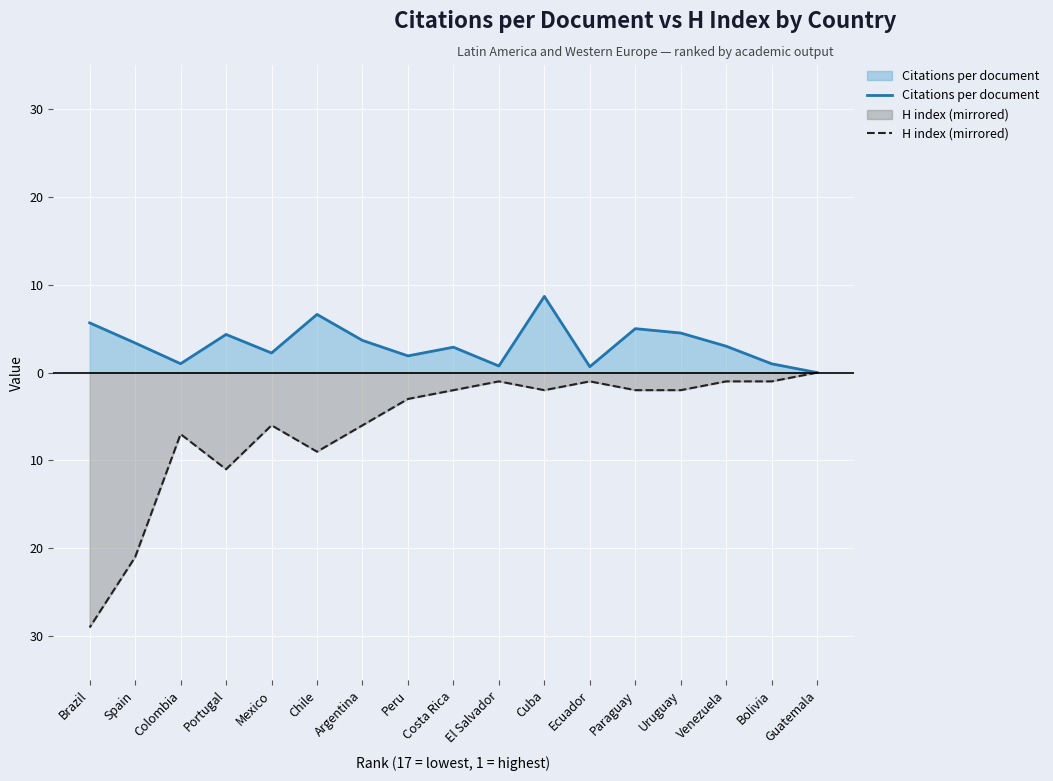

What is the total value across all series at Venezuela?

2.0